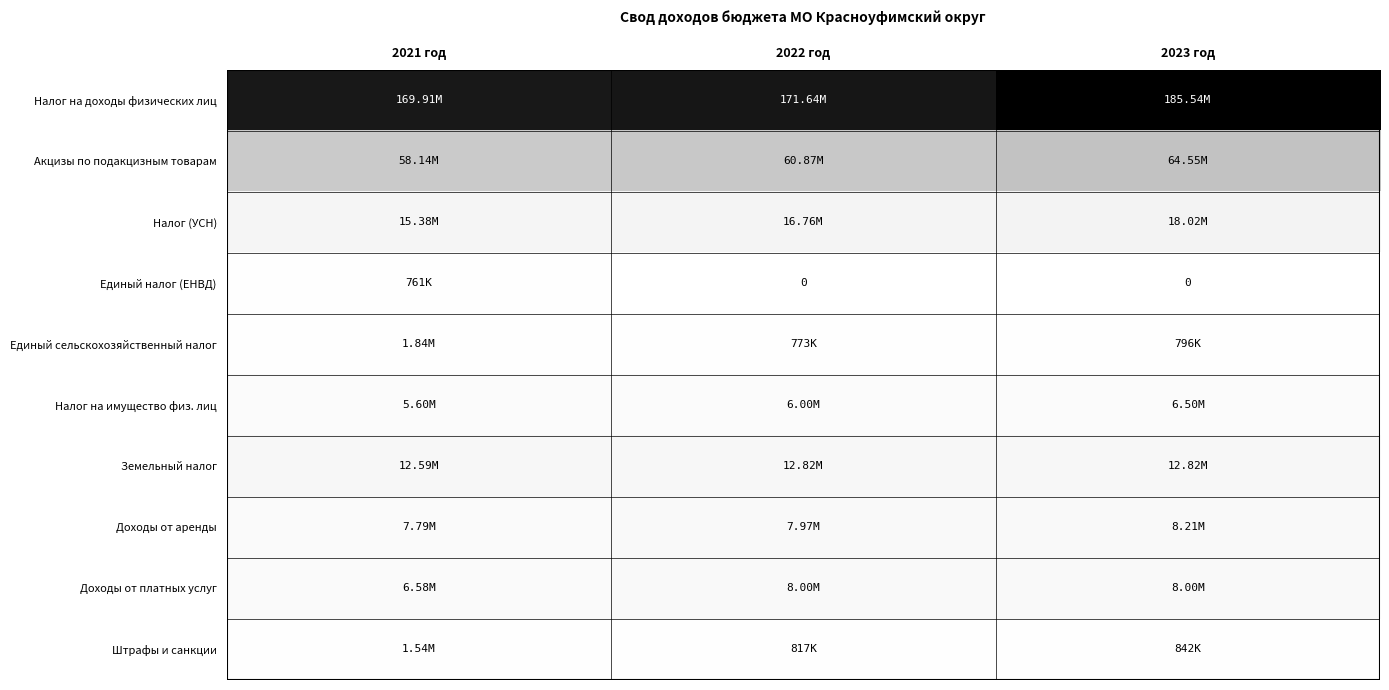

What is the approximate value of Штрафы и санкции at 2022 год?

817000